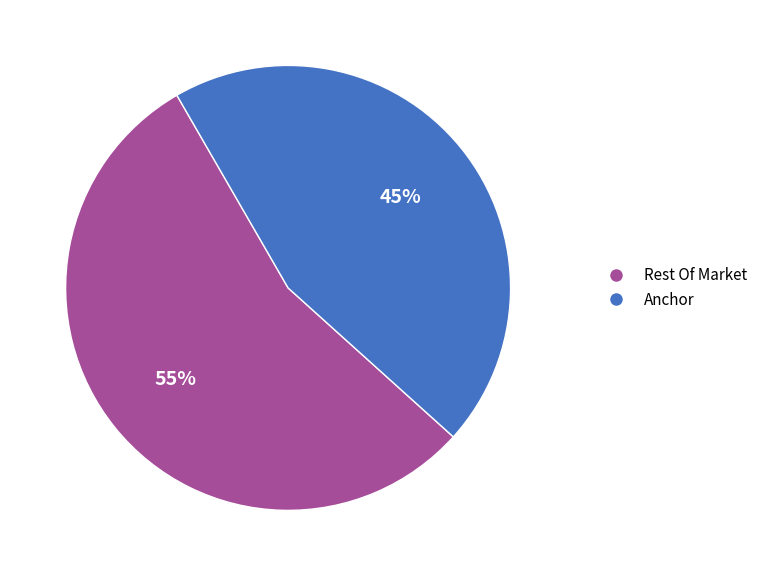

To the nearest percent, what is the difference between the largest and smallest slice percentages?

10%